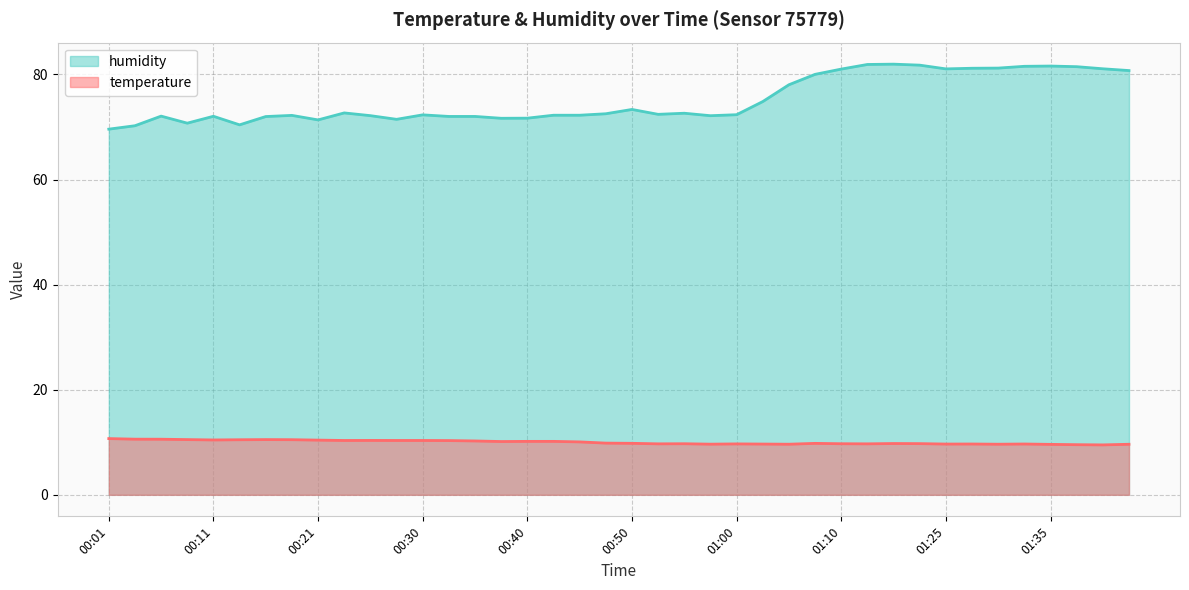

The humidity series shows 25.3 at 00:30. True or false?

False